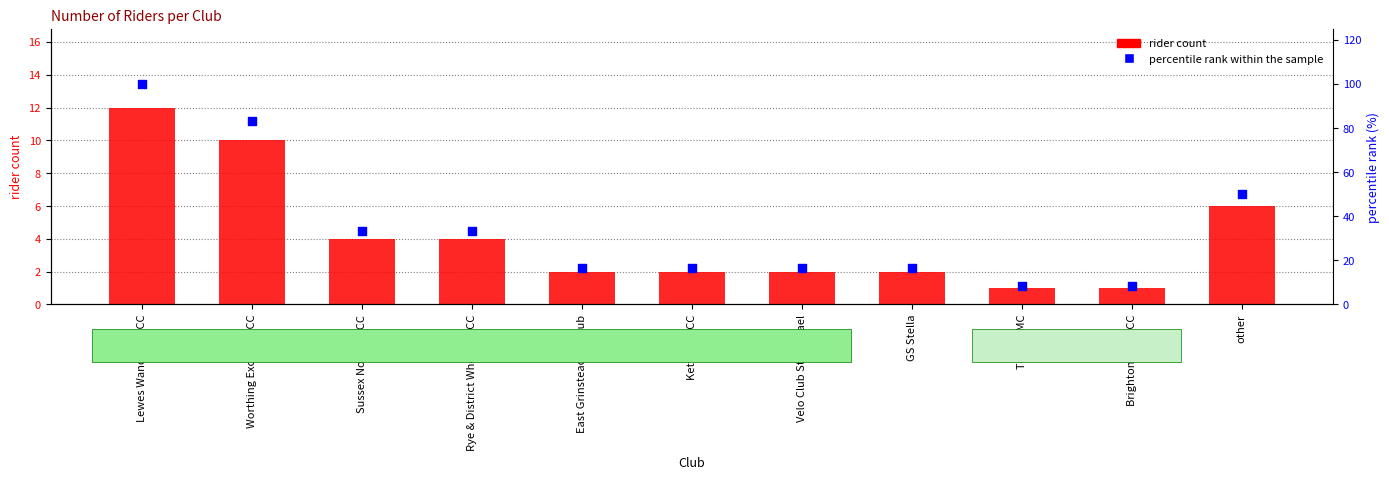

Which series has the largest Y range (max minus min)?

percentile rank within the sample